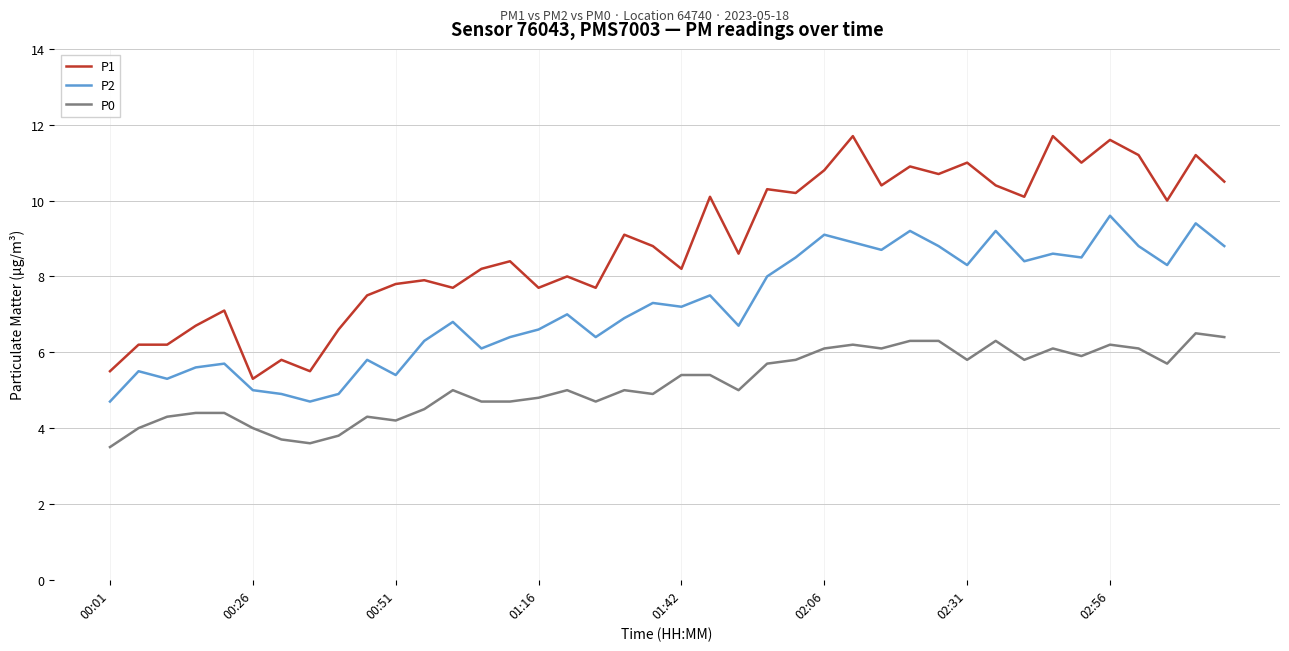

True or false: P2 and P0 cross at least once.

False